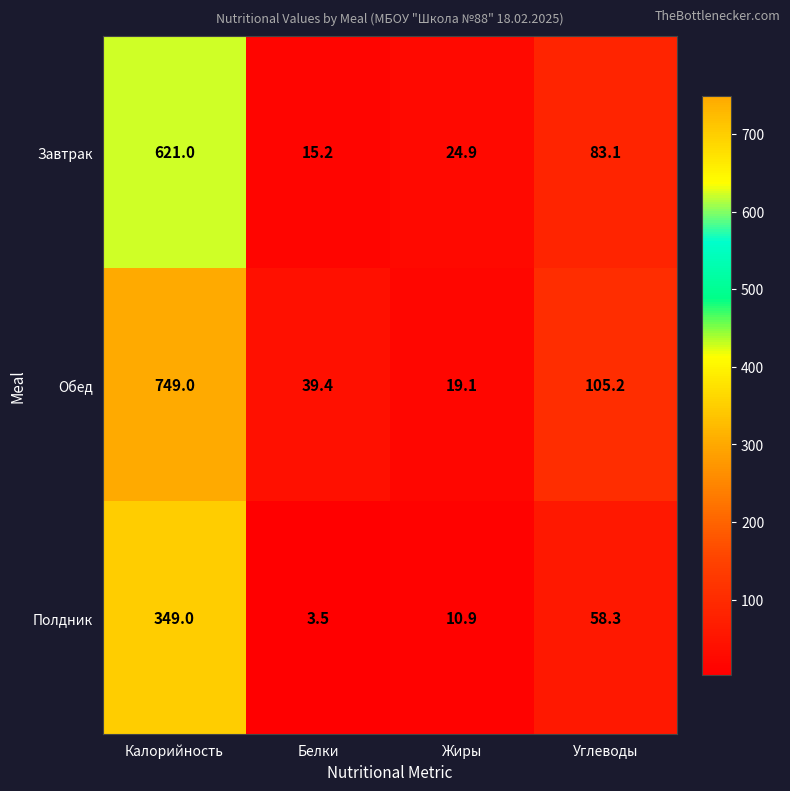

At how many categories does at least one series exceed 15?

4